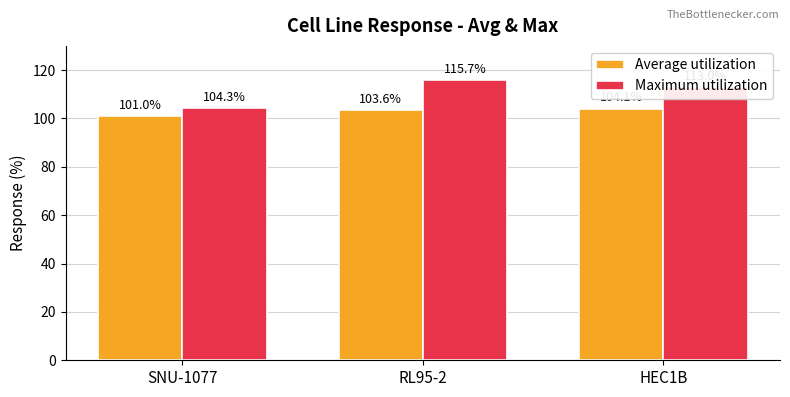

Reading left to right, list all the values displayed in this chart.

Average utilization: SNU-1077=101.0	RL95-2=103.6	HEC1B=104.1
Maximum utilization: SNU-1077=104.3	RL95-2=115.7	HEC1B=113.0